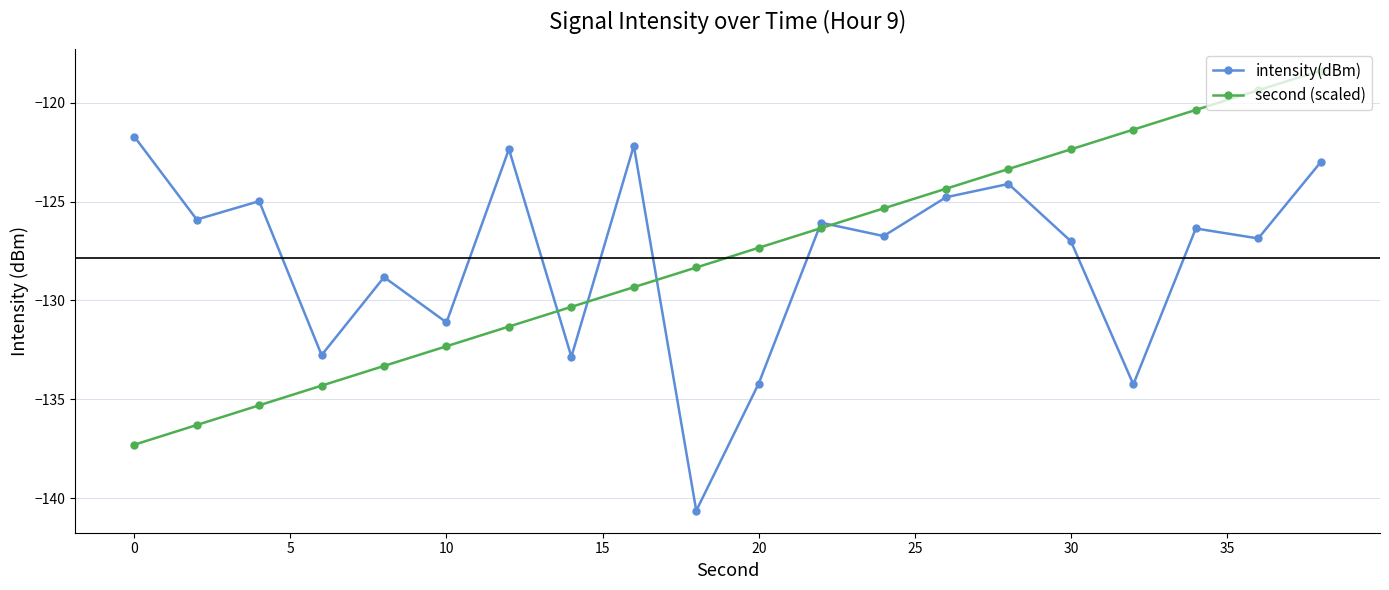

How many lines are shown in the chart?

2